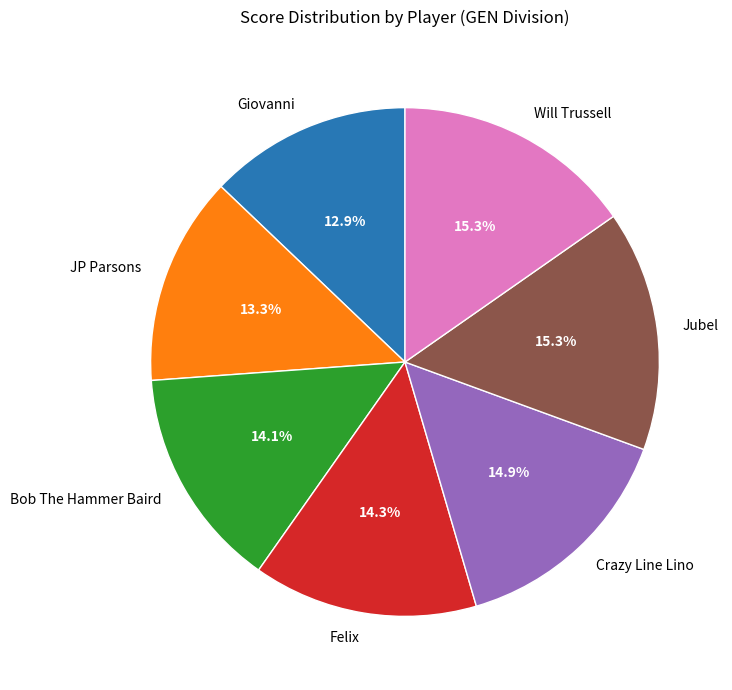

Combined, do Giovanni and Bob The Hammer Baird account for over 50%?

No